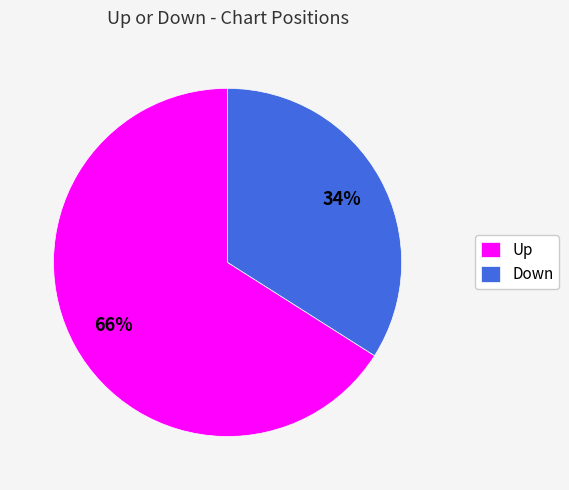

How many slices are in this pie chart?

2